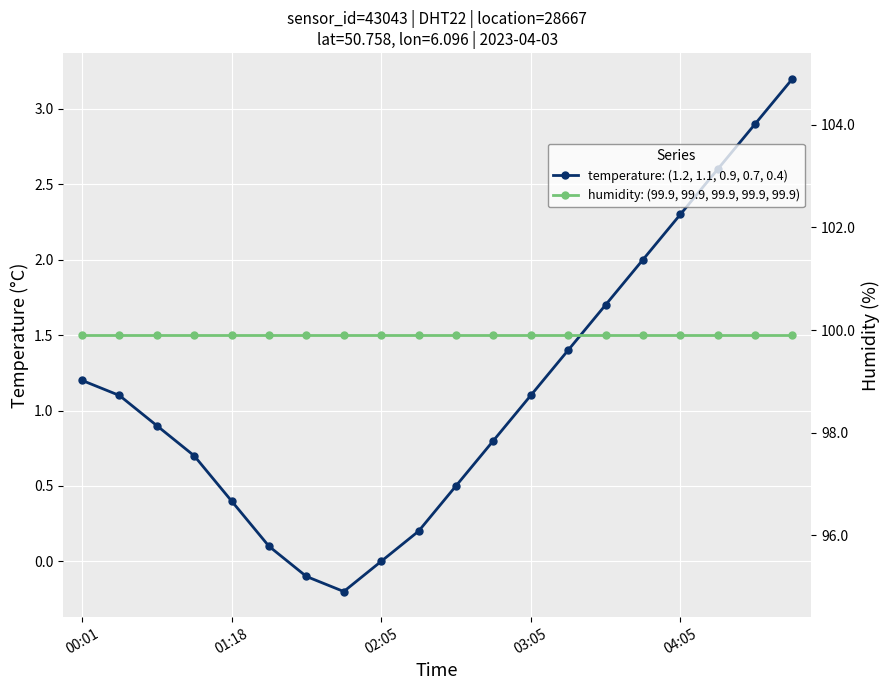

What is the maximum value shown in the chart?

99.9